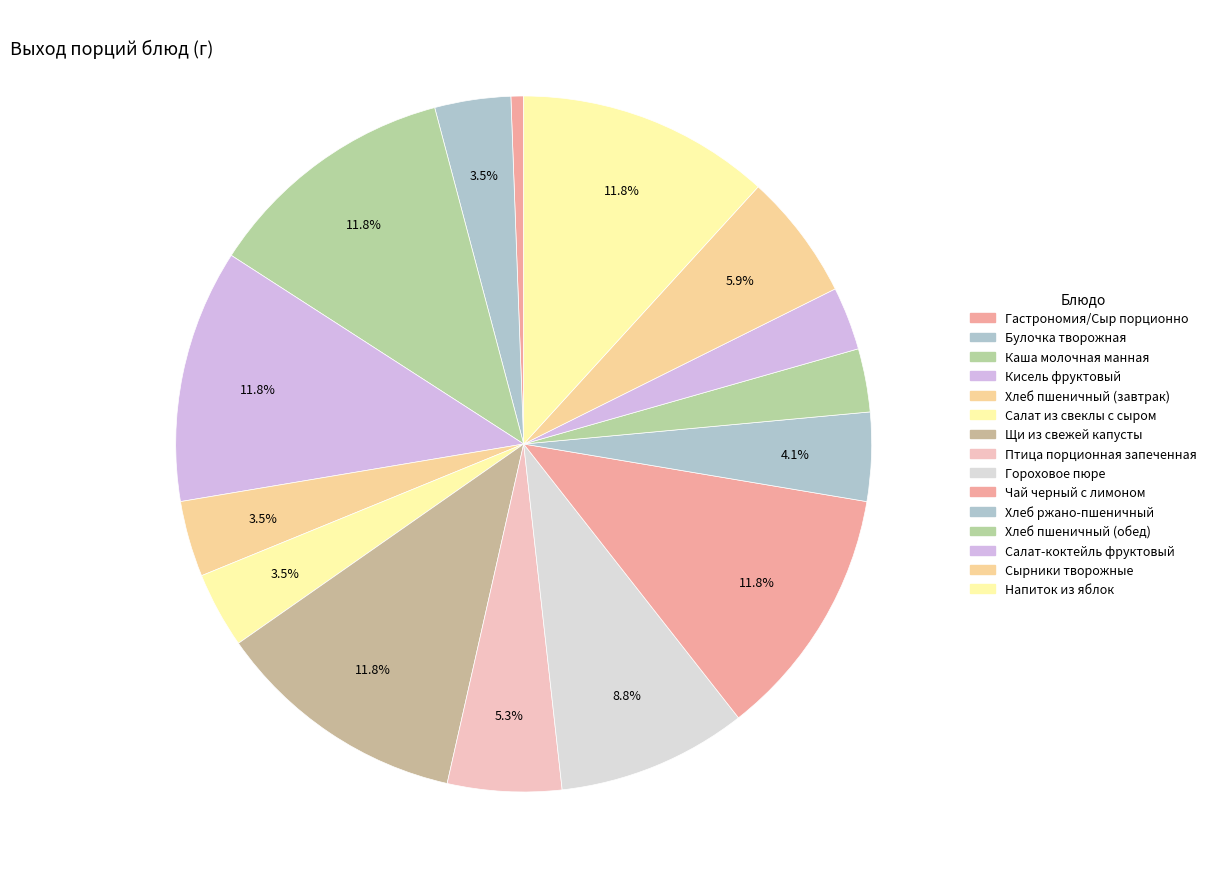

To the nearest percent, what is the difference between the largest and smallest slice percentages?

11%